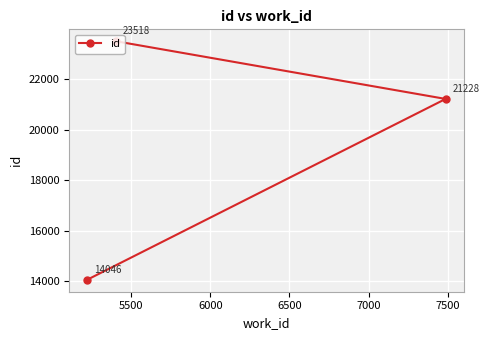

What is the sum of all values?

58792